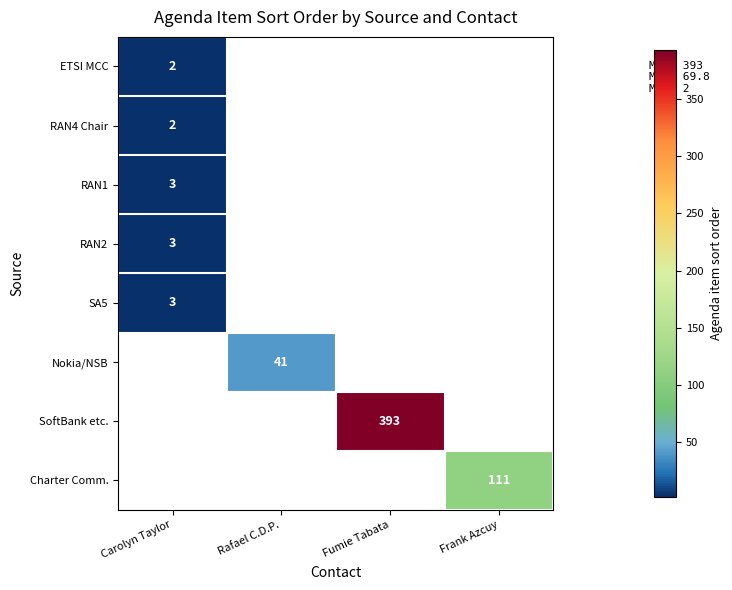

Between Carolyn Taylor and Fumie Tabata, which is larger?

Fumie Tabata